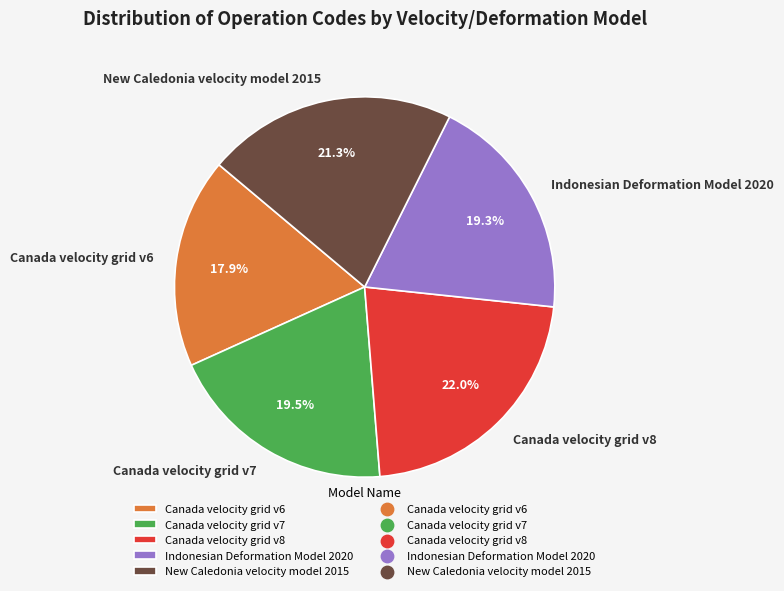

Does New Caledonia velocity model 2015 account for over 50% of the chart?

No